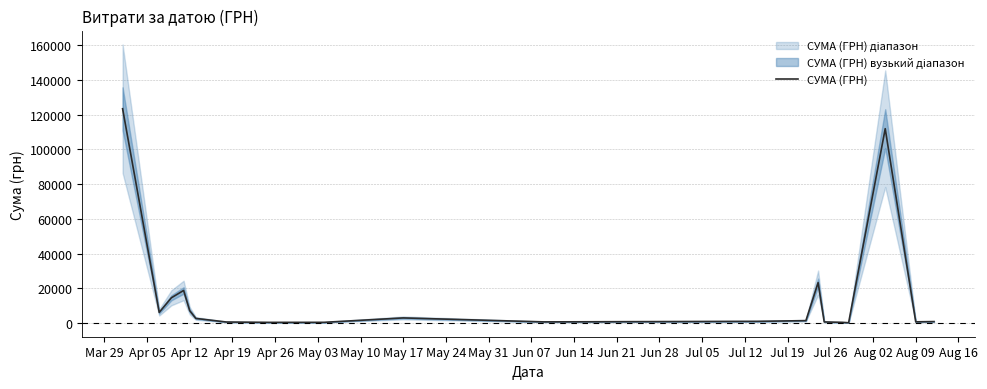

Which label corresponds to the largest value in the chart?

Mar 29